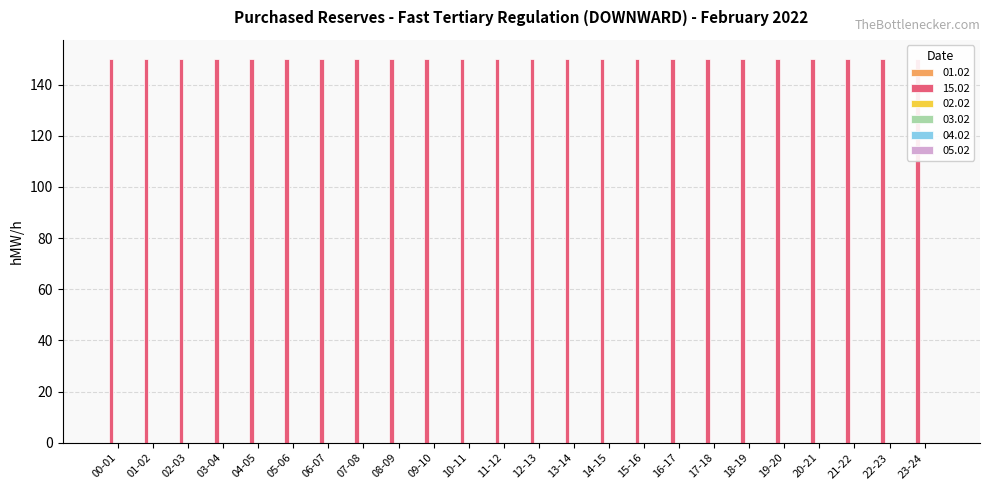

What position from the left is 09-10?

10